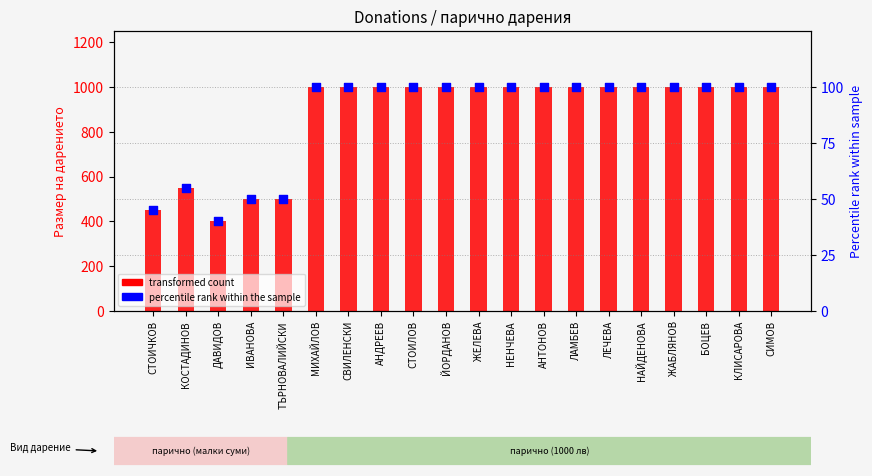

At which category is the sum across all series the highest?

МИХАЙЛОВ